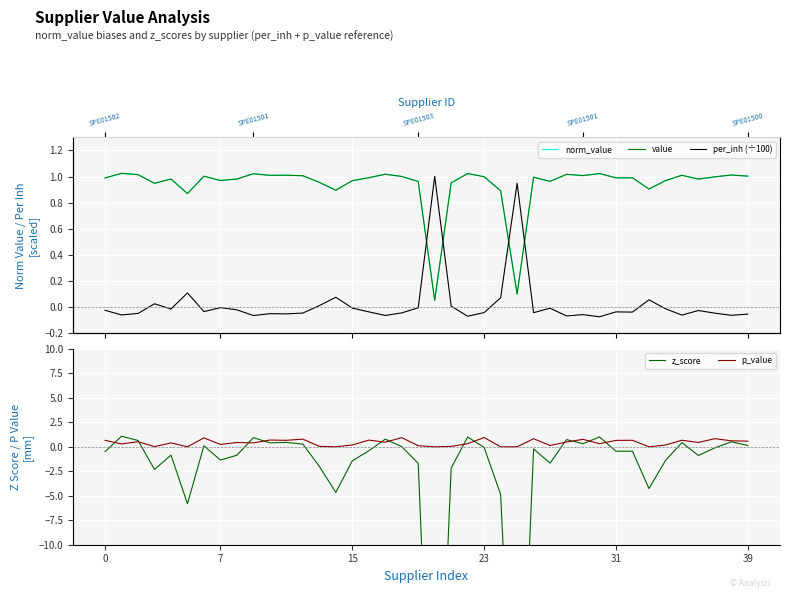

At which label does z_score reach its minimum?

20